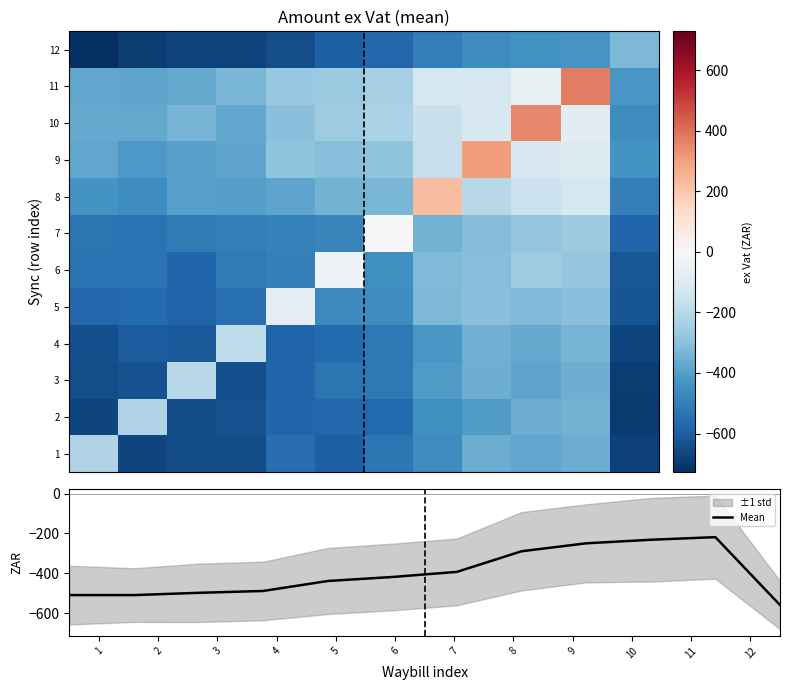

What is the difference between the maximum and minimum values in the row_5 series?

586.0